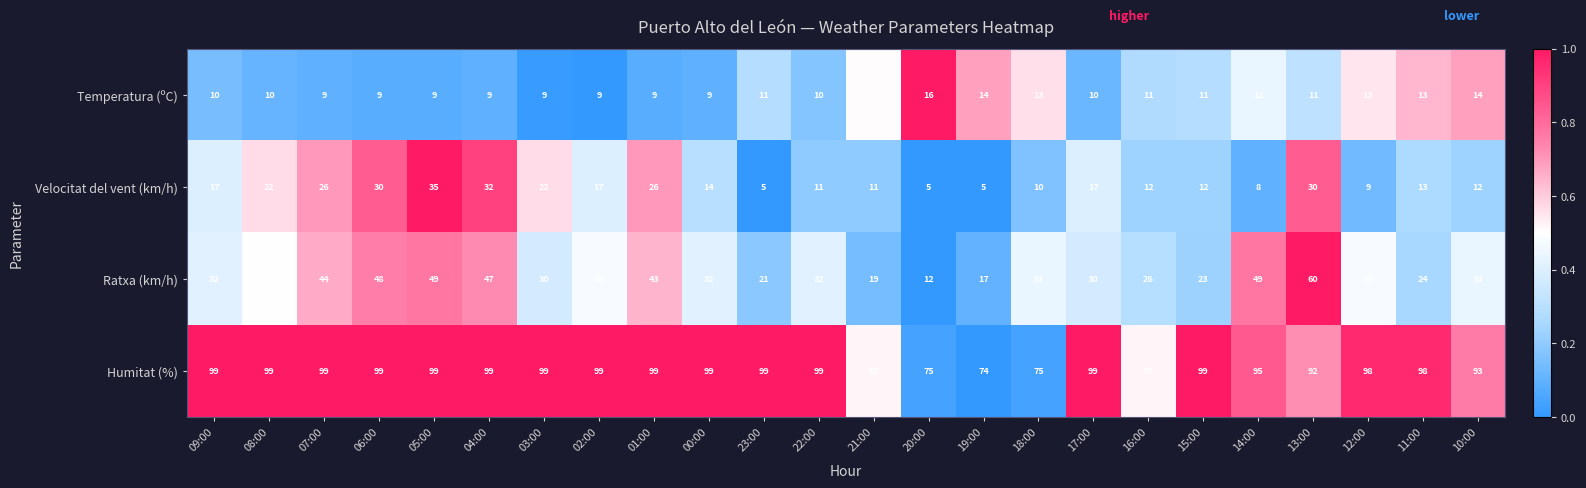

Is it true that Velocitat del vent (km/h) equals 6 at 02:00?

False